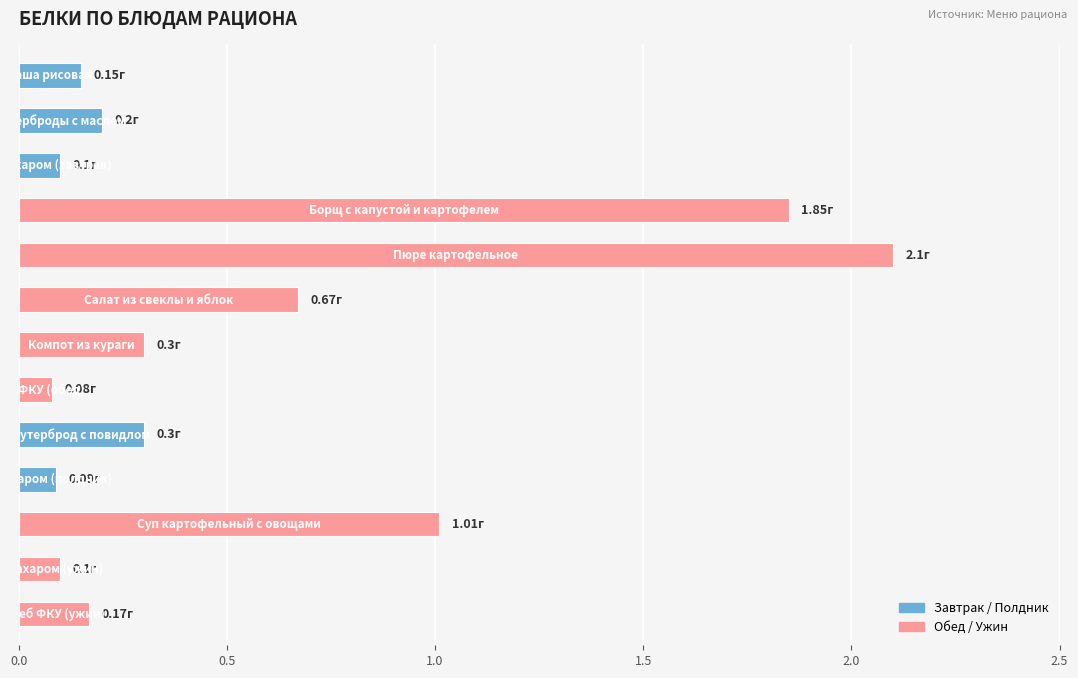

What is the difference between the second highest and minimum values?

1.8